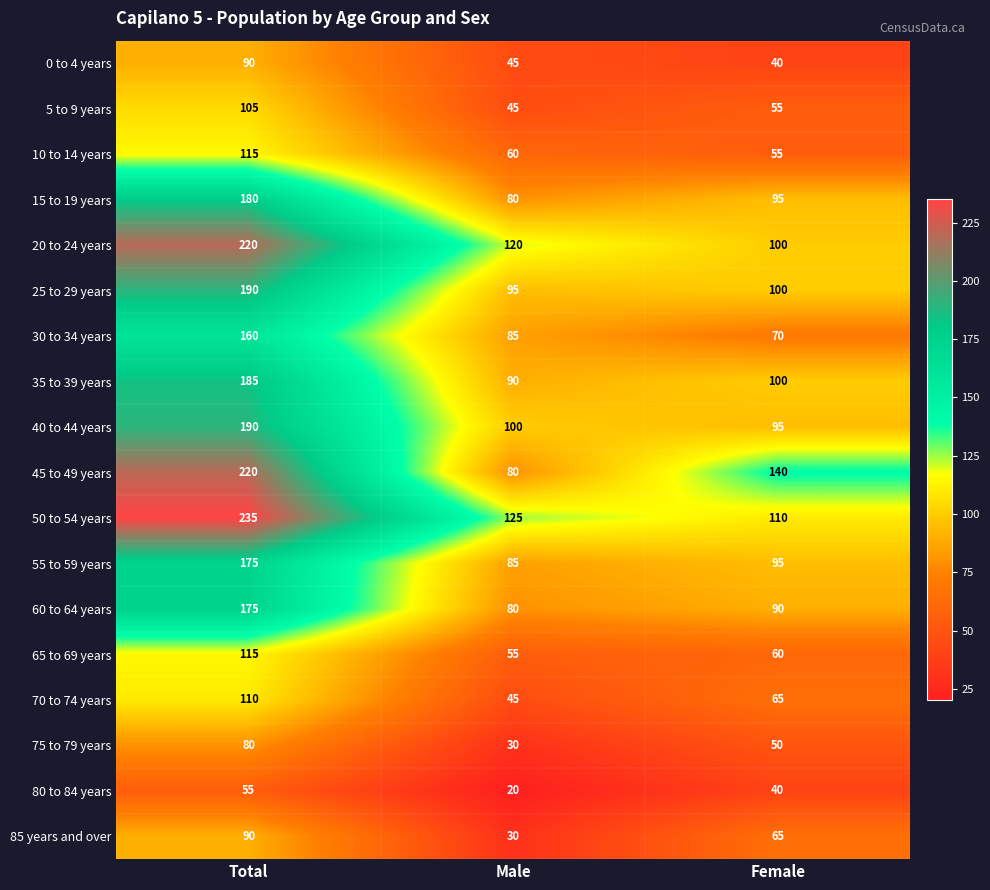

How many values in the 20 to 24 years series are below 120?

1